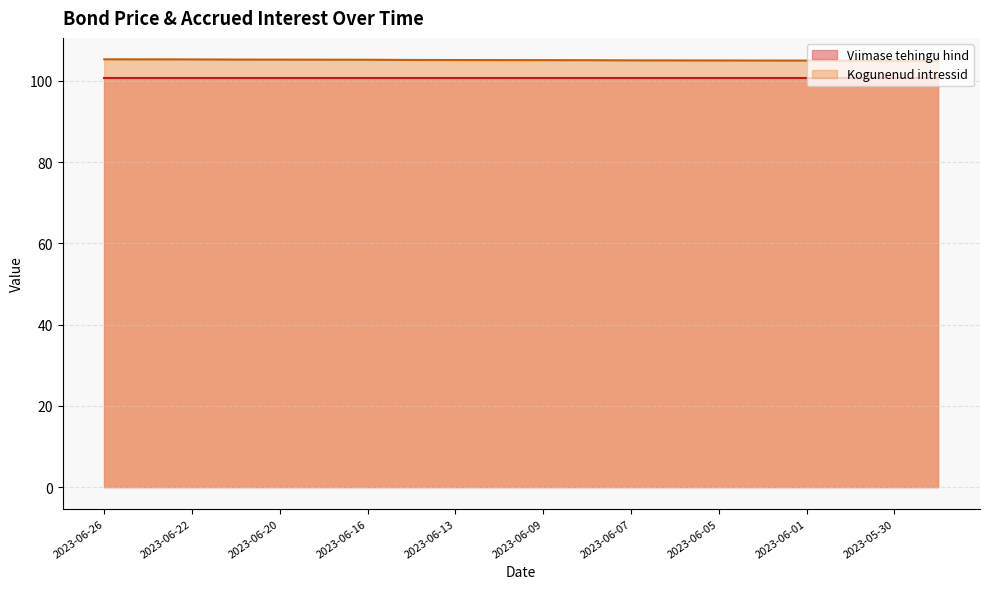

What is the label of the 5th point from the right?

2023-06-02